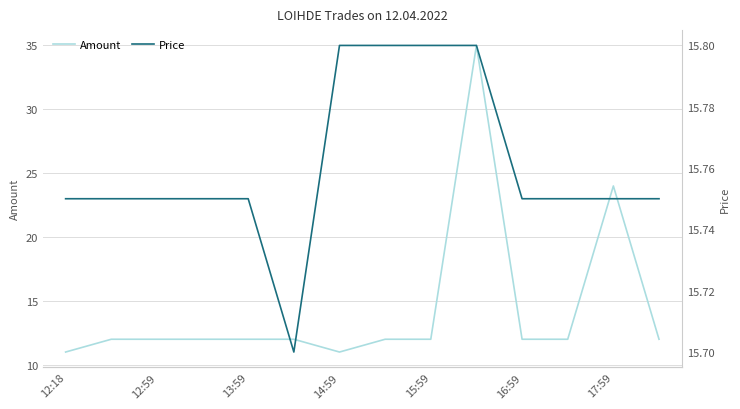

Is it true that Amount equals 17.2 at 13:59?

False